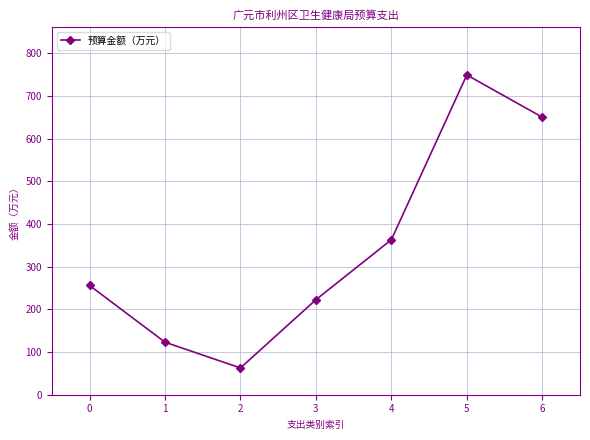

Rank the categories by value from highest to lowest.

5, 6, 4, 0, 3, 1, 2